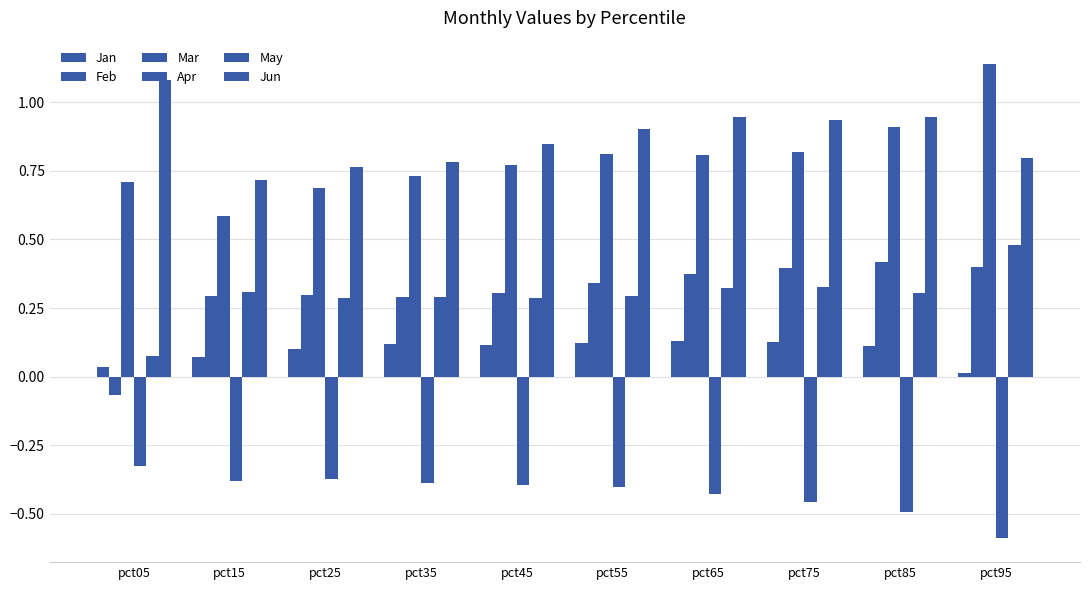

How many data points in Feb are less than 0?

1